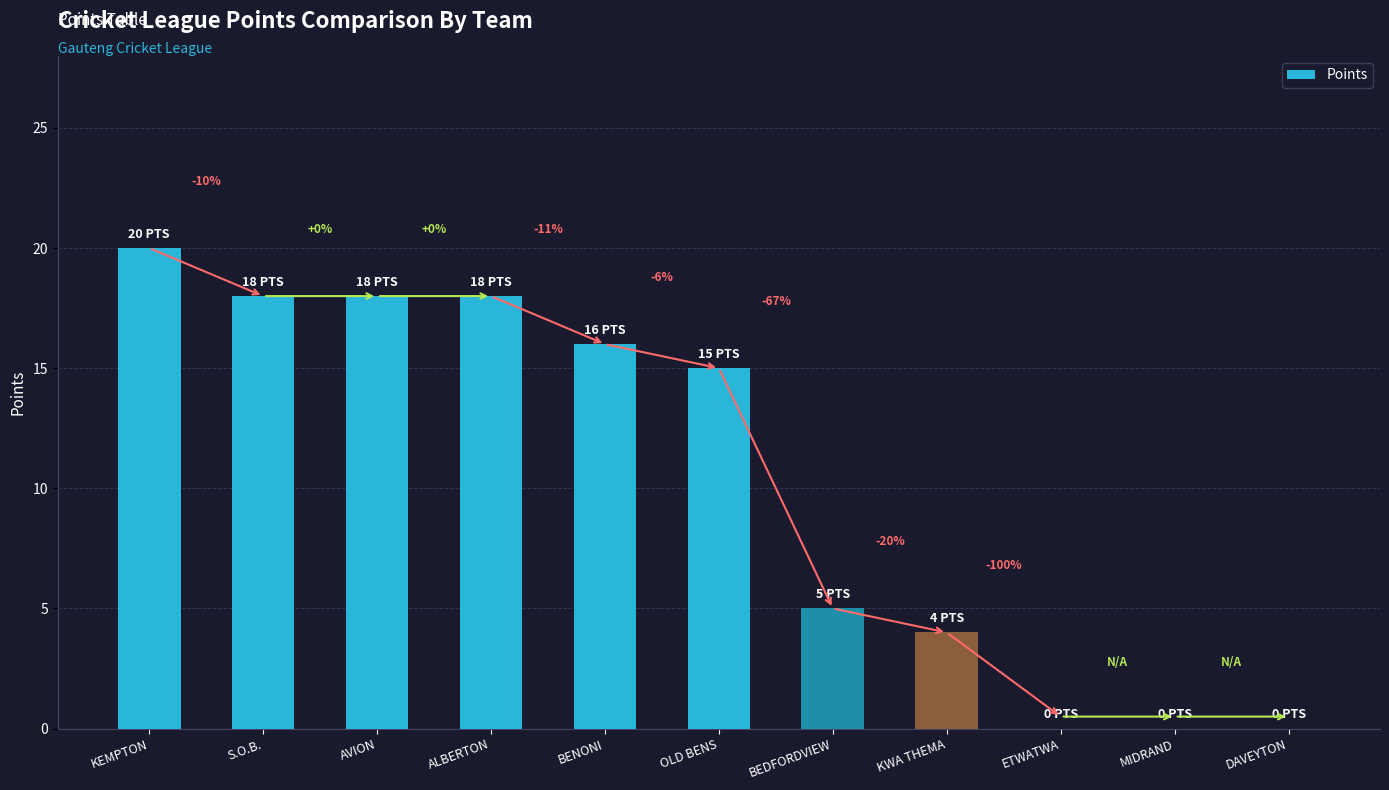

Rank the categories by value from highest to lowest.

KEMPTON, S.O.B., AVION, ALBERTON, BENONI, OLD BENS, BEDFORDVIEW, KWA THEMA, ETWATWA, MIDRAND, DAVEYTON